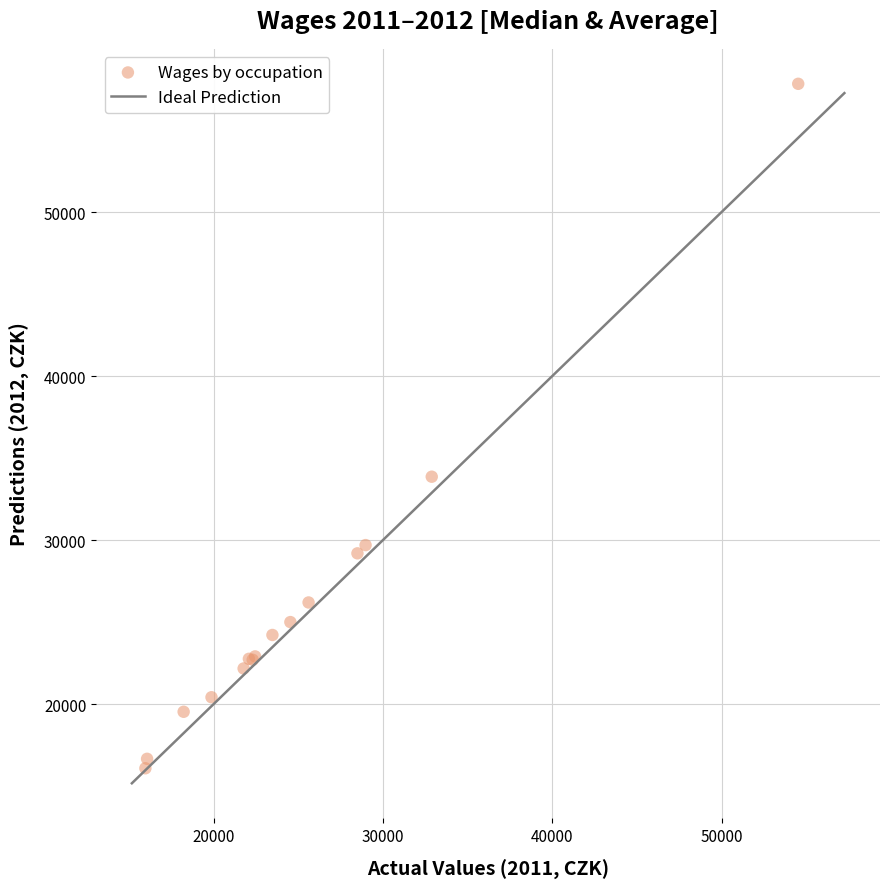

What Y value in the scatter plot is closest to 36951?

33861